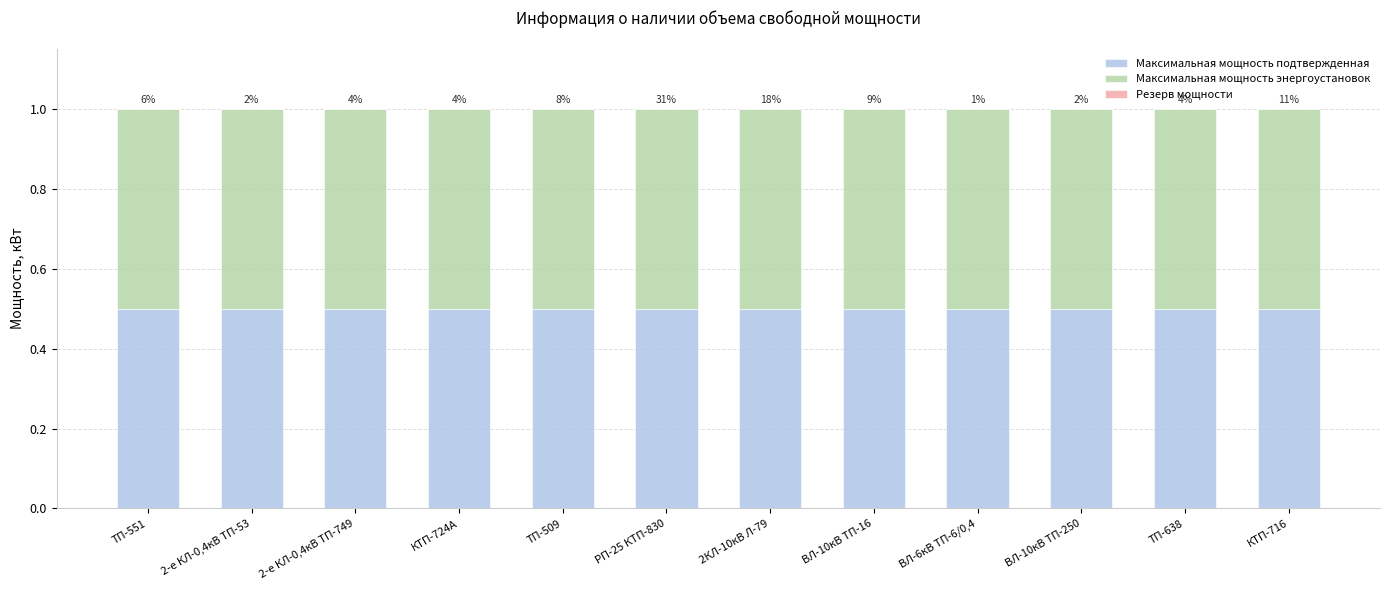

At how many categories does at least one series exceed 0?

12